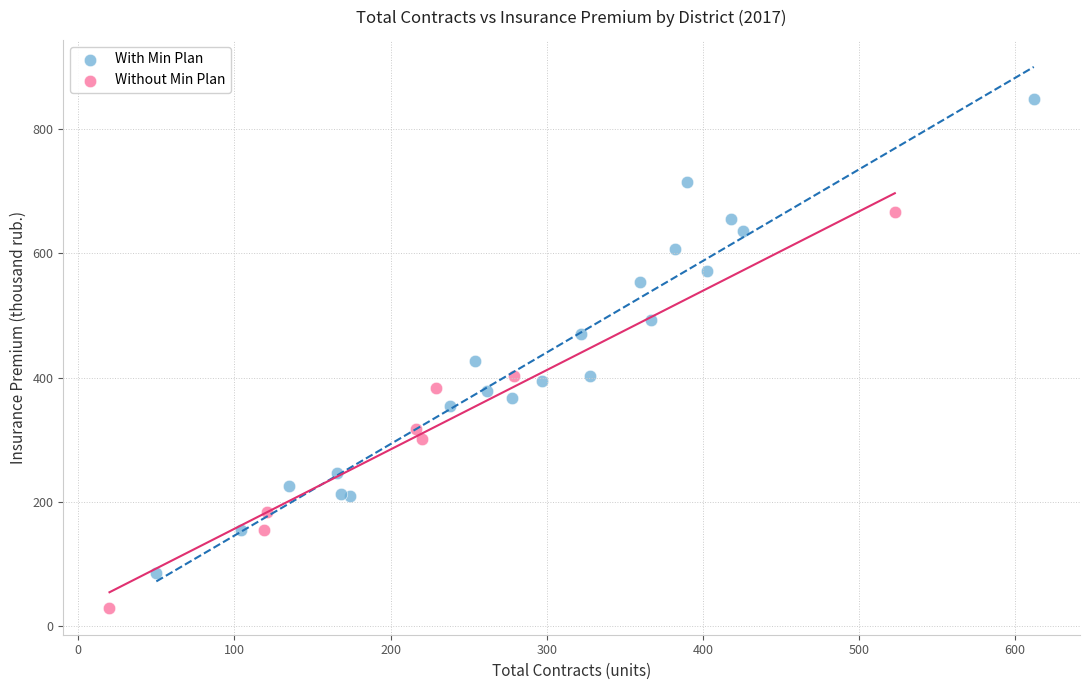

Which series has the largest Y range (max minus min)?

With Min Plan